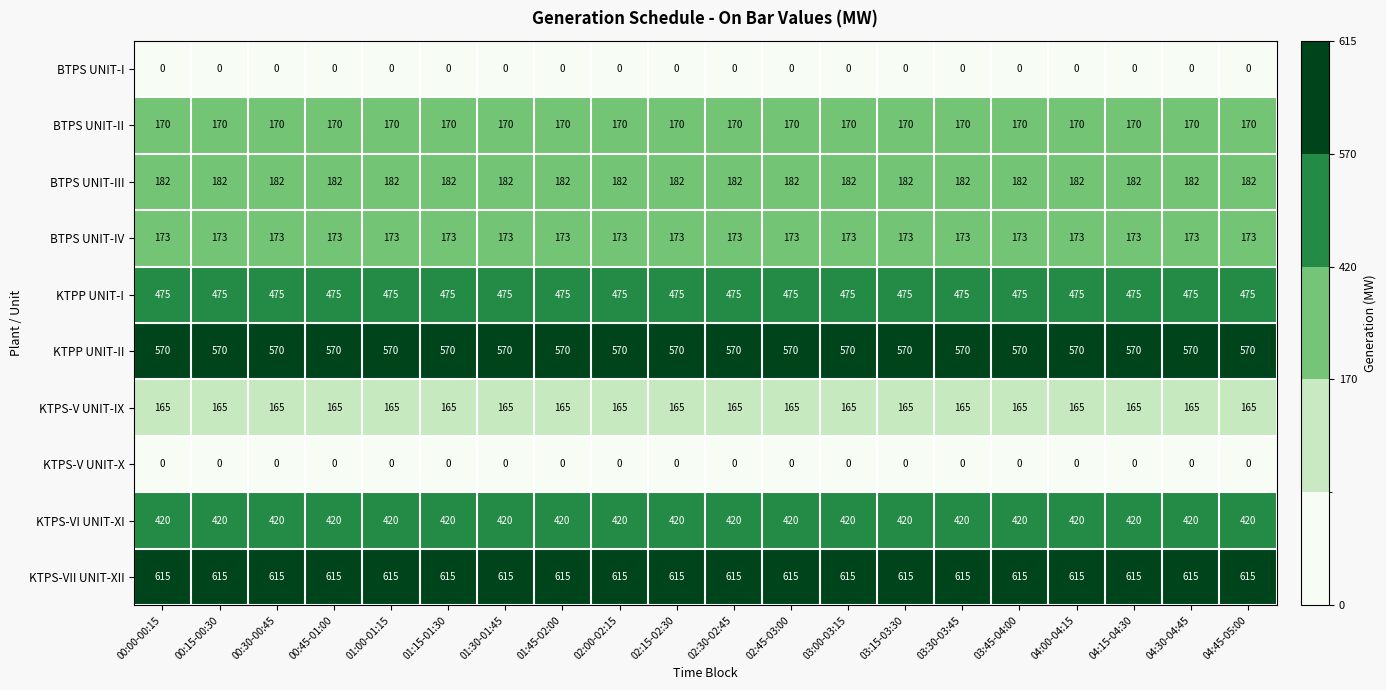

What is the maximum value for KTPS-VI UNIT-XI?

420